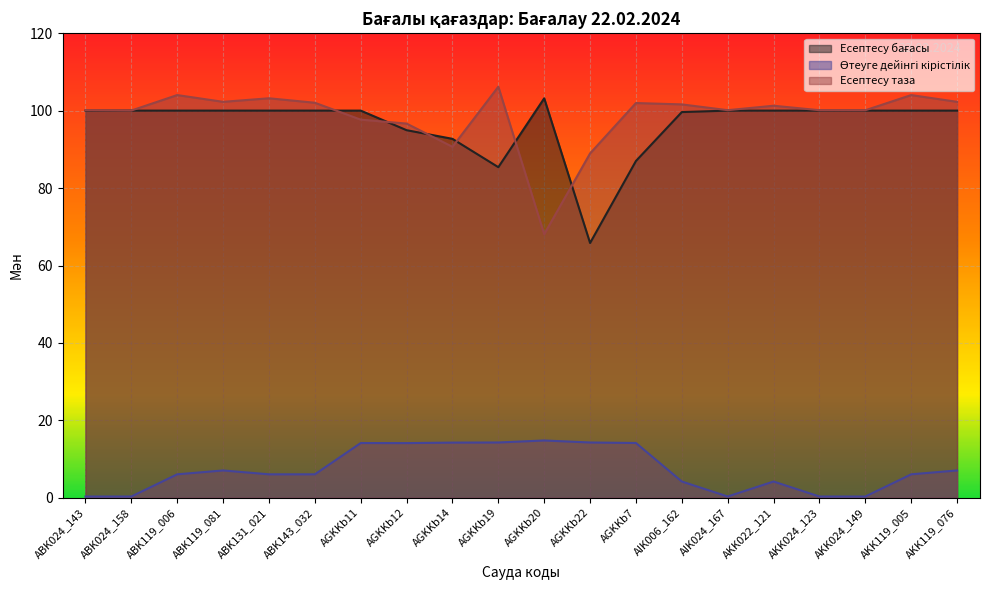

Is the value of Есептесу таза at AGKKb12 greater than the value of Өтеуге дейінгі кірістілік at AIK006_162?

Yes